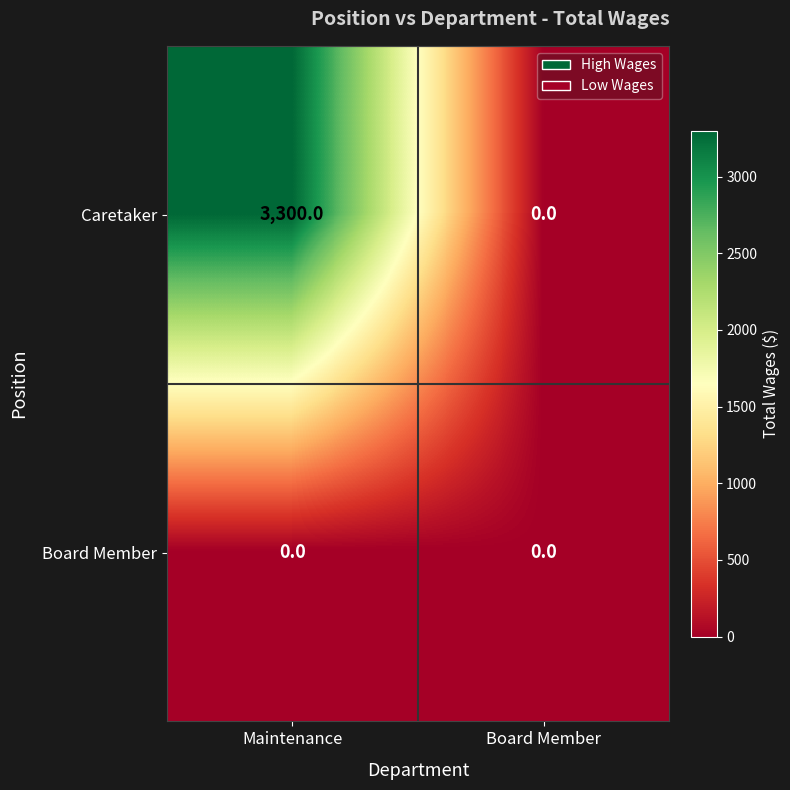

Rank the series by their average value, from highest to lowest.

Caretaker, Board Member